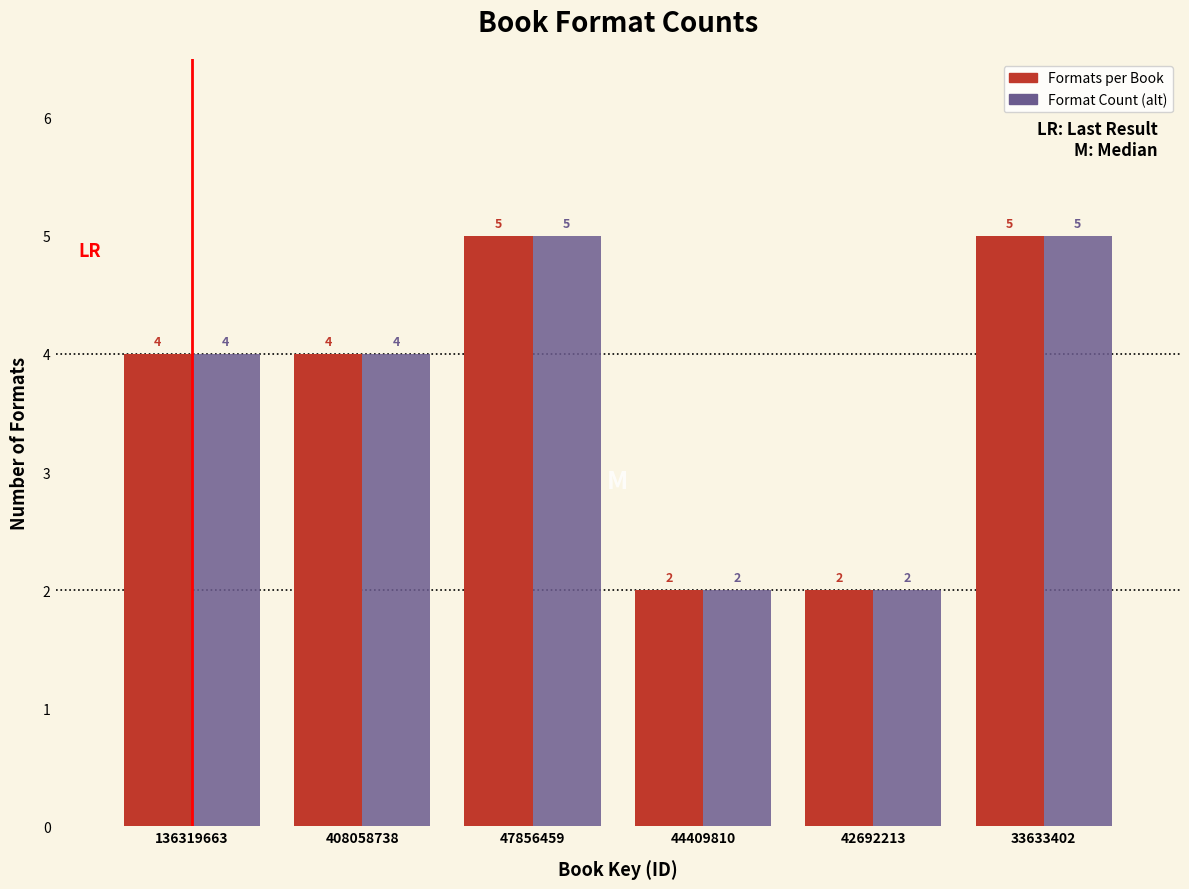

Reading left to right, list all the values displayed in this chart.

Formats per Book: 136319663=4	408058738=4	47856459=5	44409810=2	42692213=2	33633402=5
Format Count (alt): 136319663=4	408058738=4	47856459=5	44409810=2	42692213=2	33633402=5